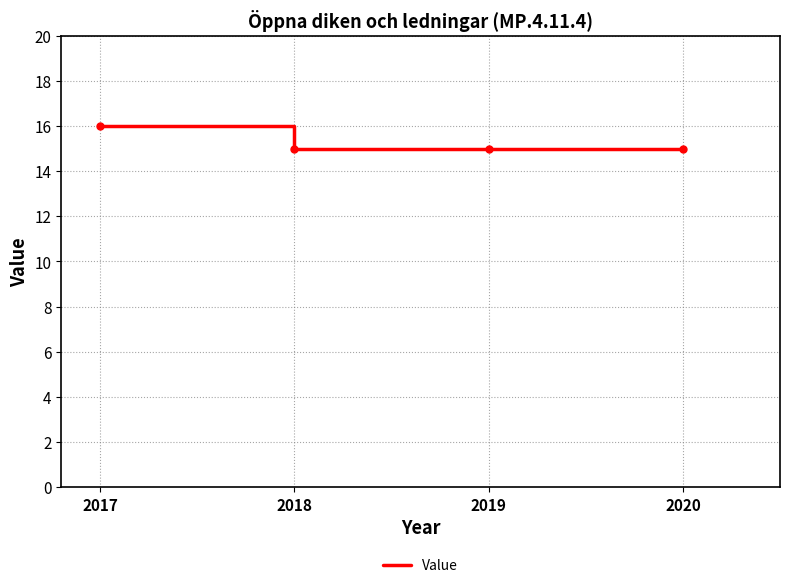

Between 2017 and 2019, which is larger?

2017